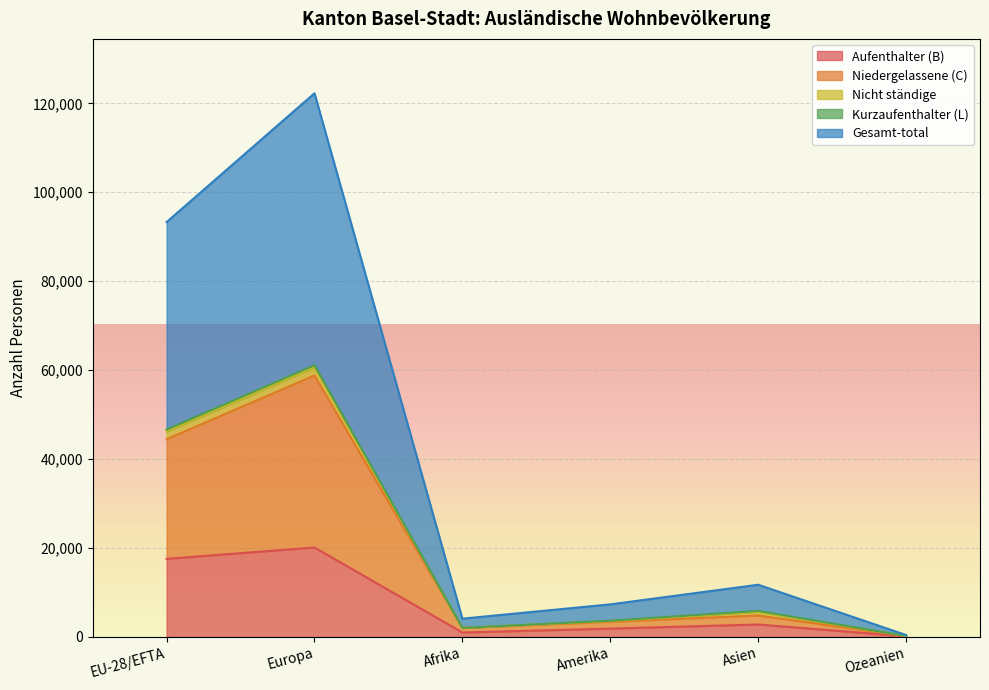

What is the maximum value for Aufenthalter (B)?

20126